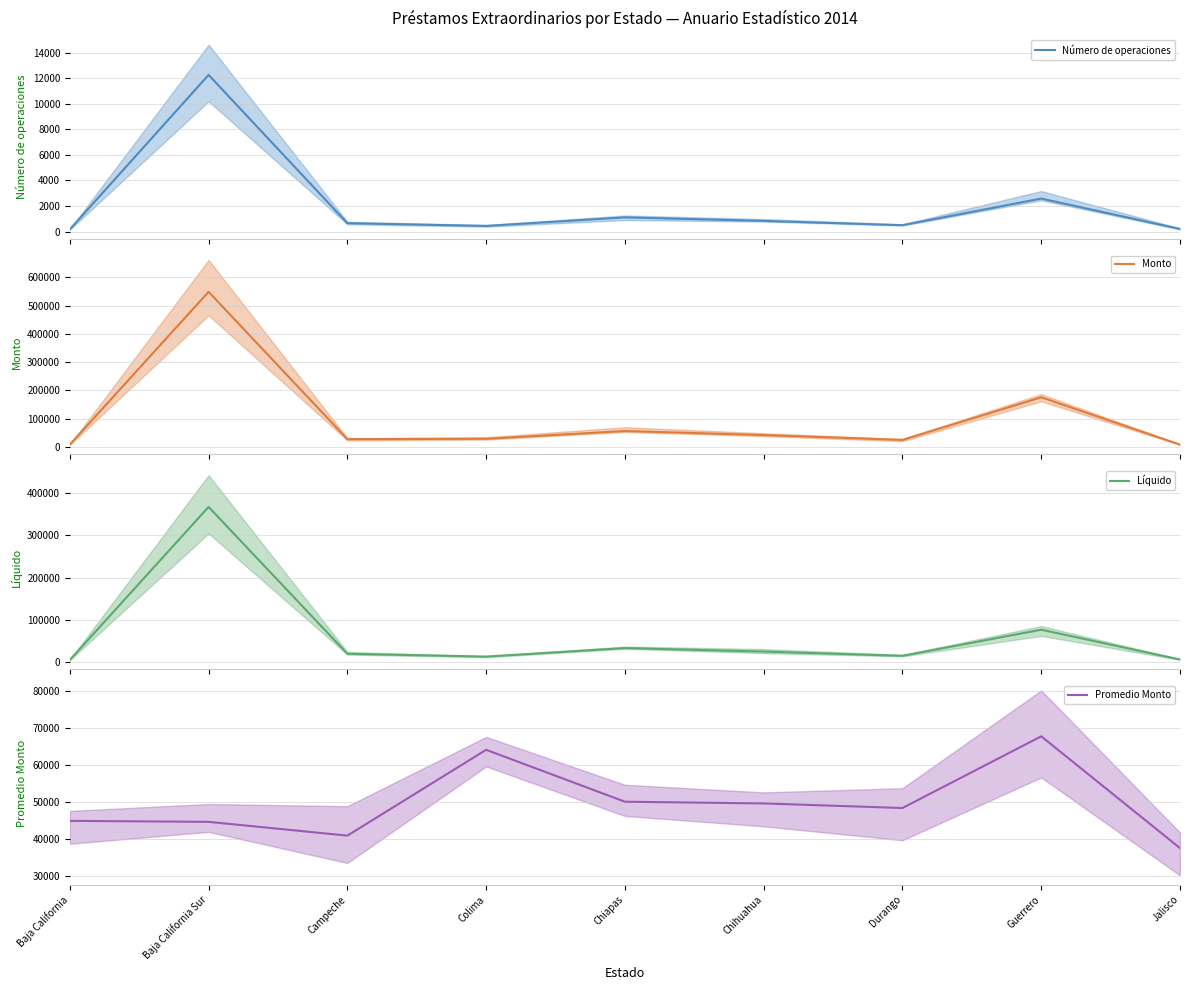

Reading left to right, transcribe all the data shown in this chart.

Número de operaciones: 169.0	12273.0	655.0	440.0	1110.0	833.0	498.0	2584.0	201.0
Monto: 7605.1	548998.6	26861.4	28246.3	55690.7	41405.9	24139.0	175283.0	7565.3
Líquido: 5070.0	366983.1	19640.3	13024.3	33116.7	24853.5	14833.9	76504.1	6030.0
Promedio Monto: 45000.8	44732.2	41009.7	64196.2	50171.8	49707.0	48472.0	67834.0	37638.5